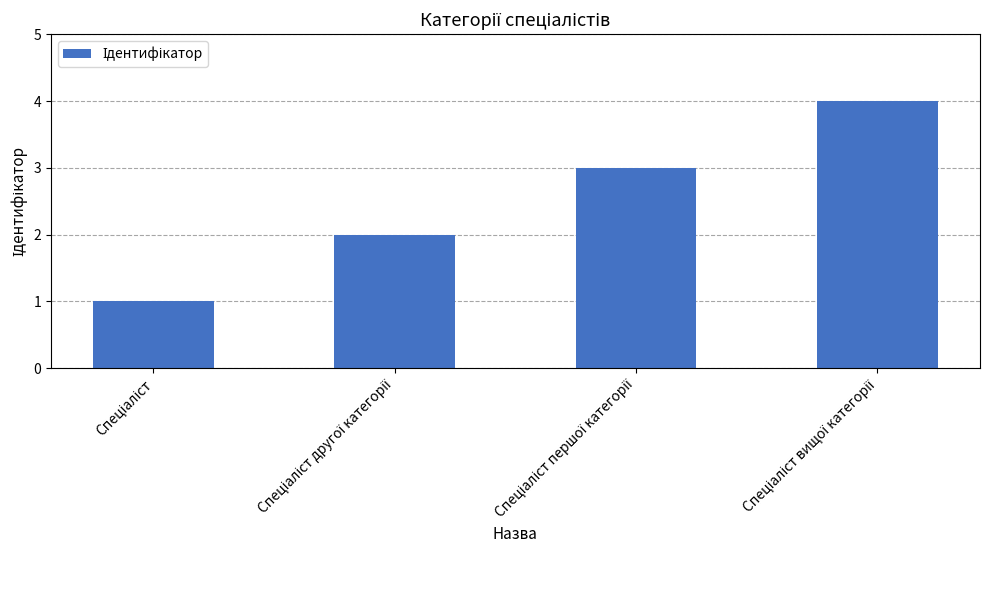

What is the sum of all values?

10